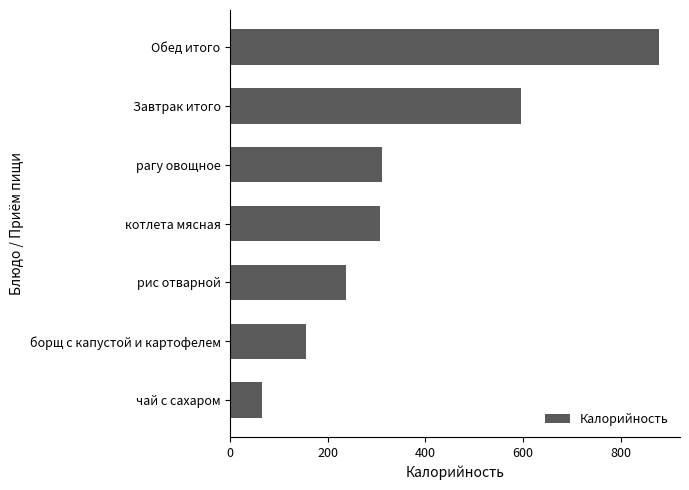

What is the sum of the values at Обед итого and Завтрак итого?

1474.3